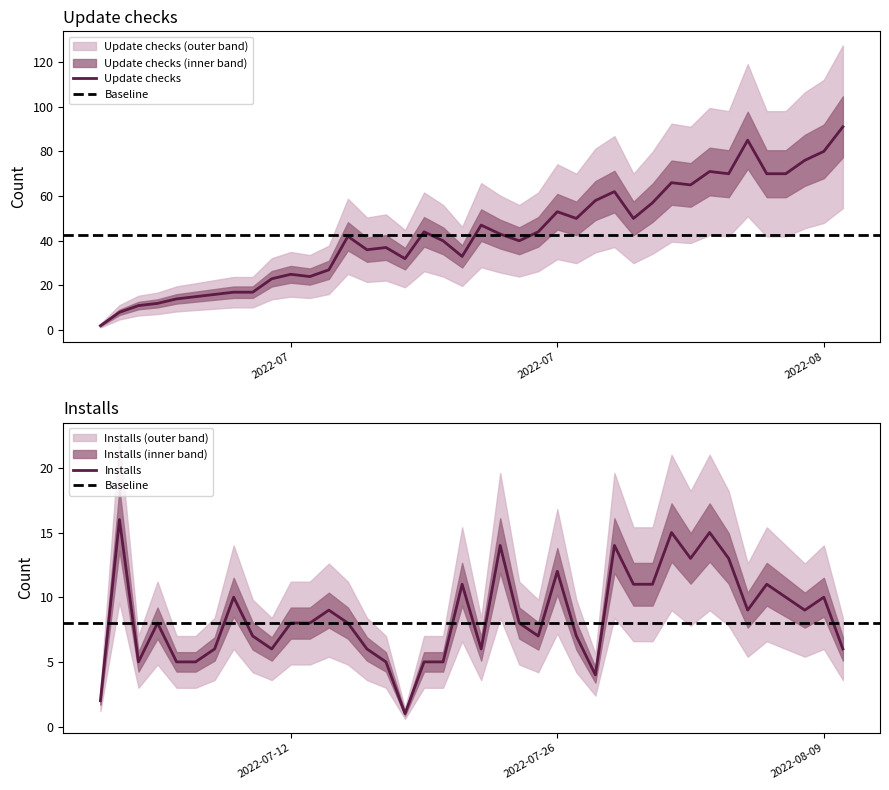

What is the value of the Installs point at the 27th from the left?

4